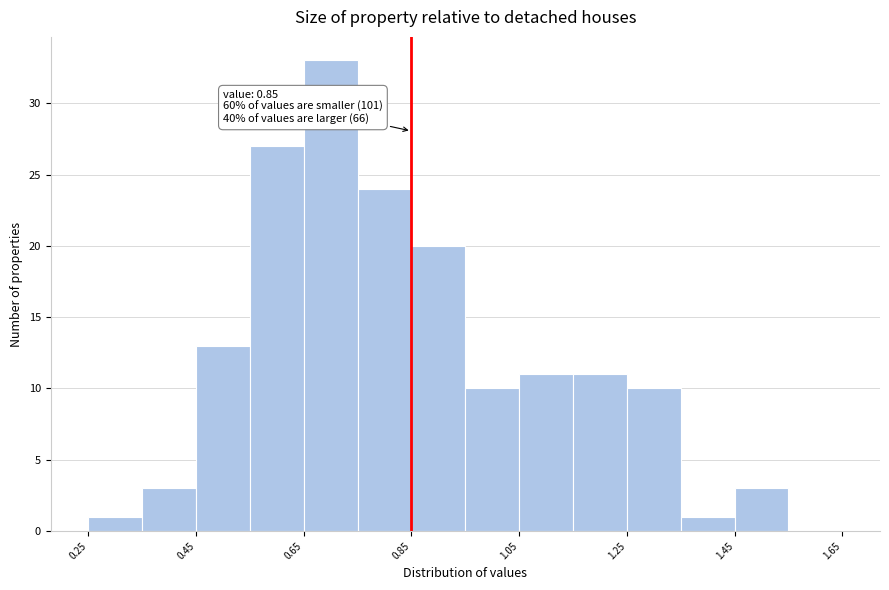

Over which range of the x-axis is the bar tallest?

0.65 to 0.75